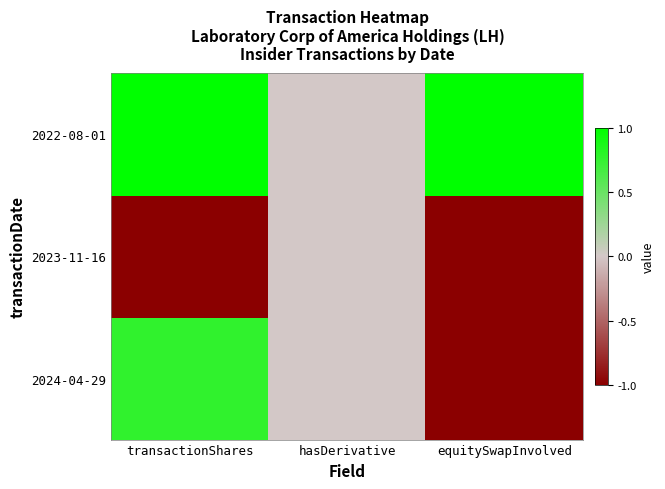

Reading left to right, what are all the values shown in this chart?

2024-04-29: transactionShares=0.8	hasDerivative=0.0	equitySwapInvolved=-1.0
2023-11-16: transactionShares=-1.0	hasDerivative=0.0	equitySwapInvolved=-1.0
2022-08-01: transactionShares=1.0	hasDerivative=0.0	equitySwapInvolved=1.0